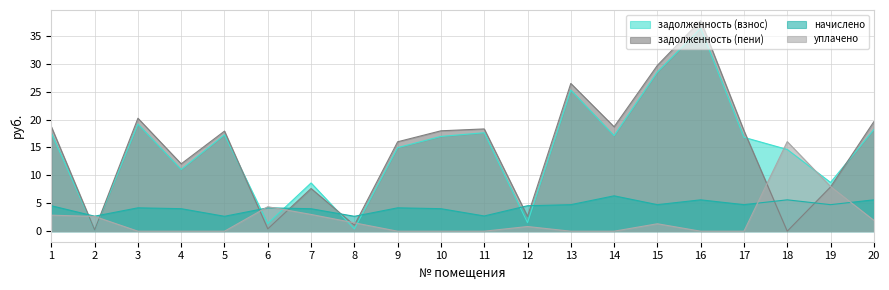

What is the difference between the highest and lowest values at 19?

4.0